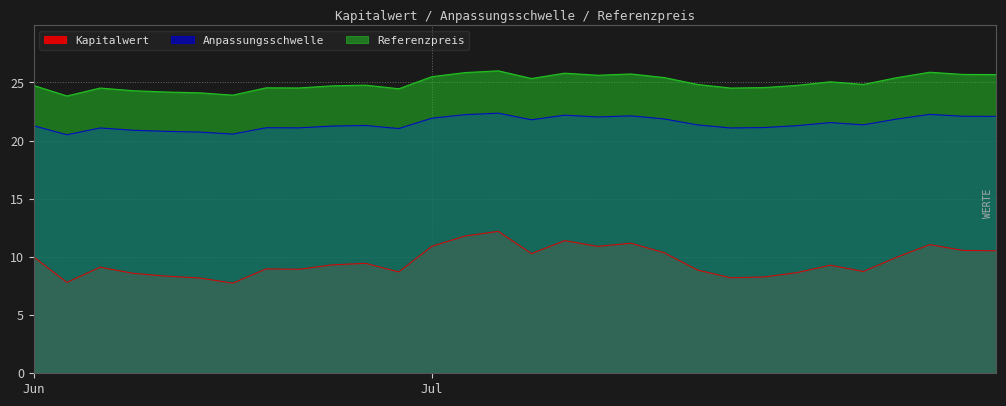

What is the sum of all Referenzpreis values?

749.1